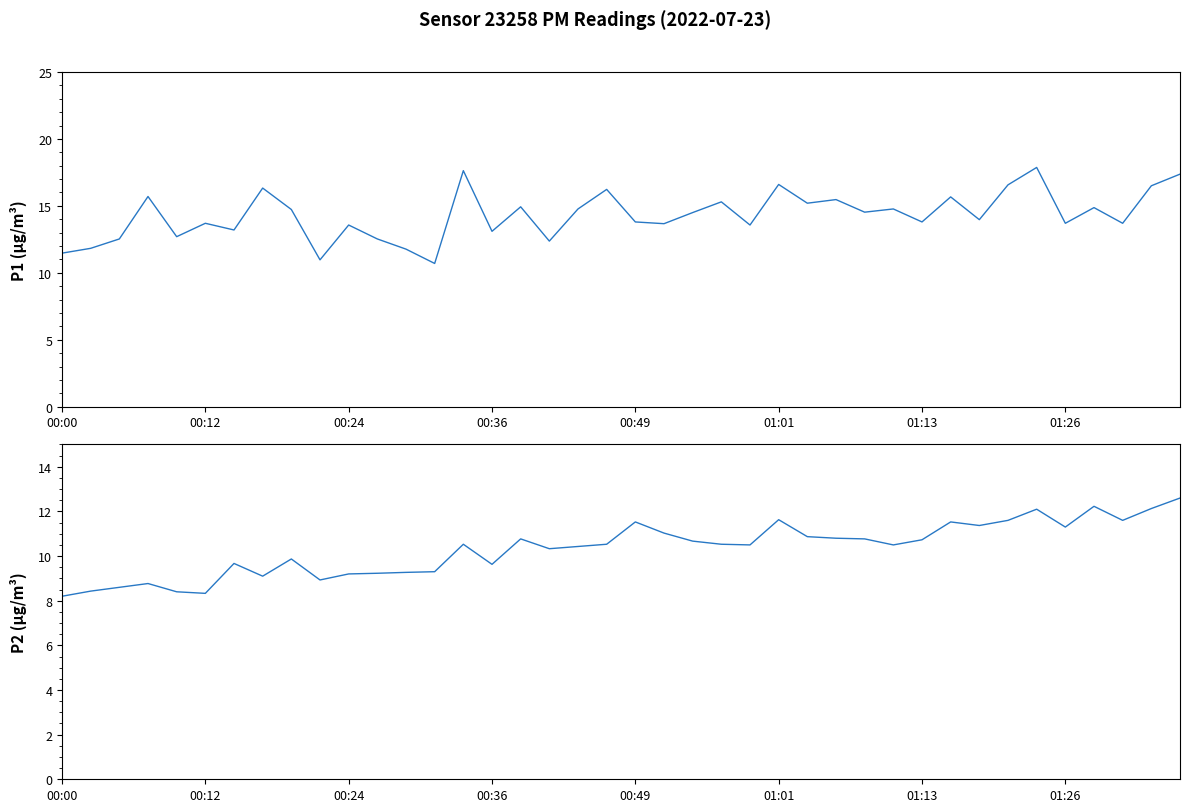

What is the value of the P2 point at the 12th from the left?

9.2